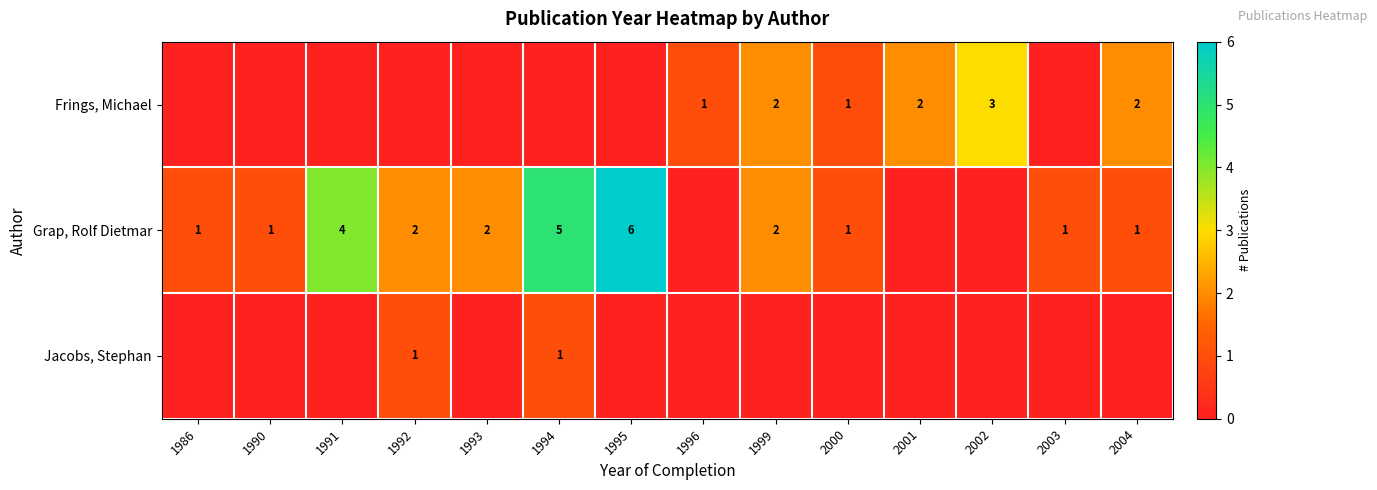

The value of Grap, Rolf Dietmar at 1992 is 2. True or false?

True